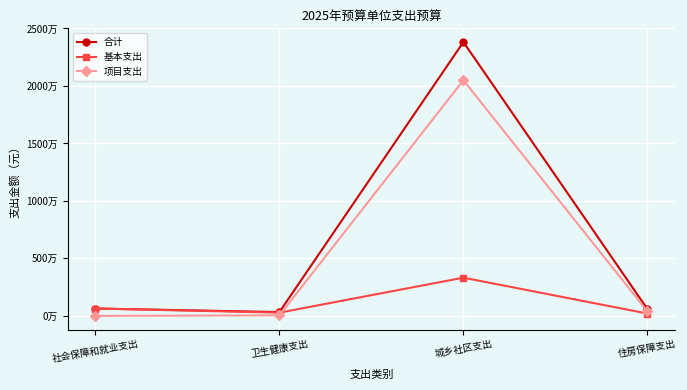

At which label is 基本支出 closest to 1764356?

社会保障和就业支出